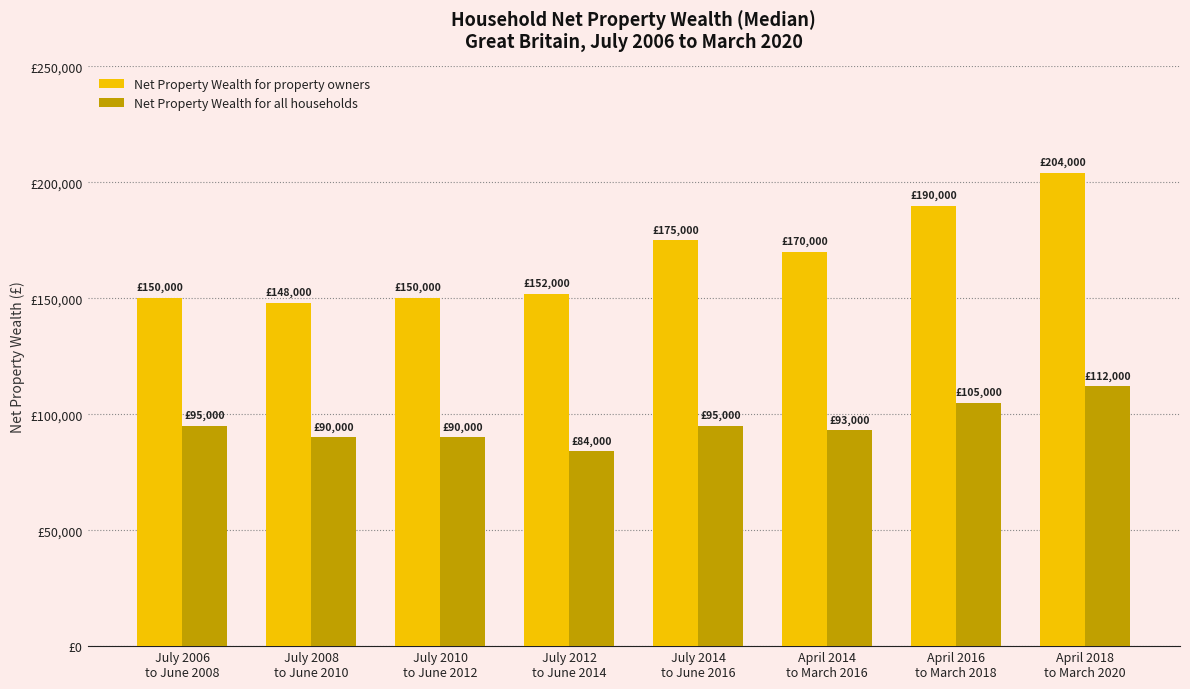

What are all the series names shown in the legend?

Net Property Wealth for property owners, Net Property Wealth for all households